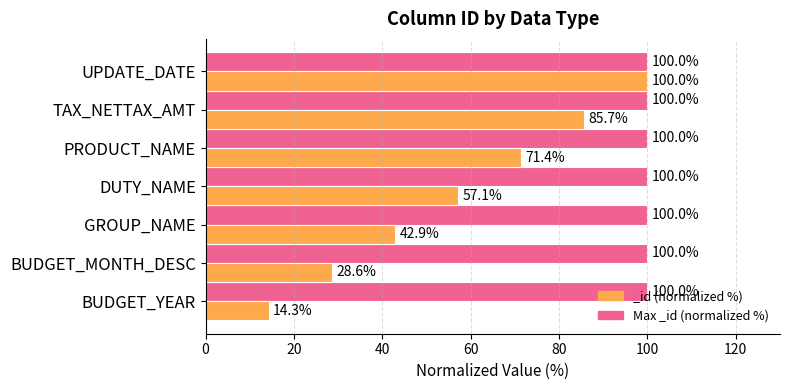

What is the label of the 2nd bar from the right?

TAX_NETTAX_AMT